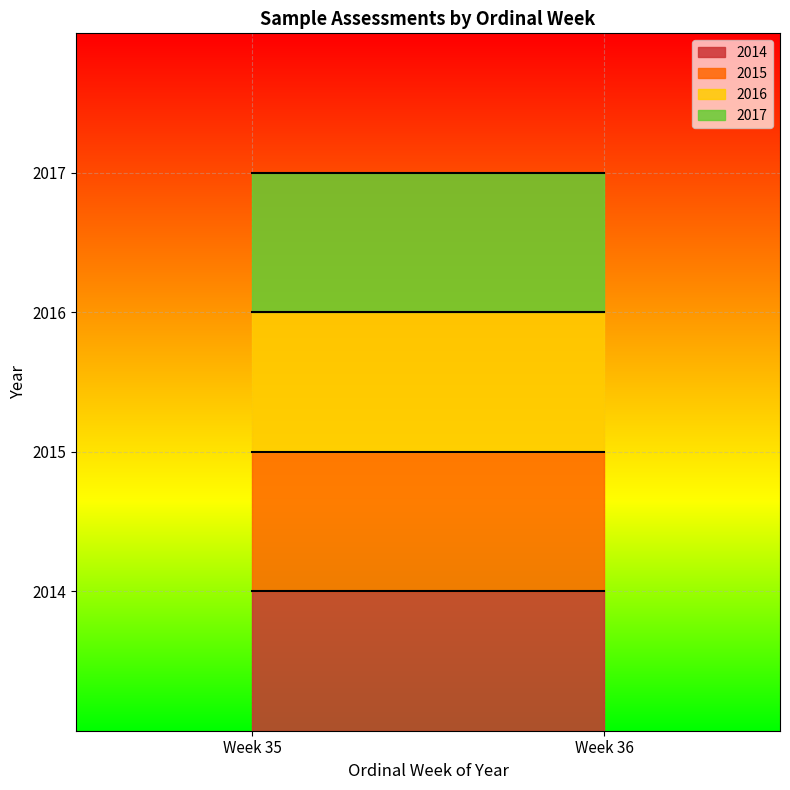

Rank the series by their maximum value, from lowest to highest.

2014, 2015, 2016, 2017